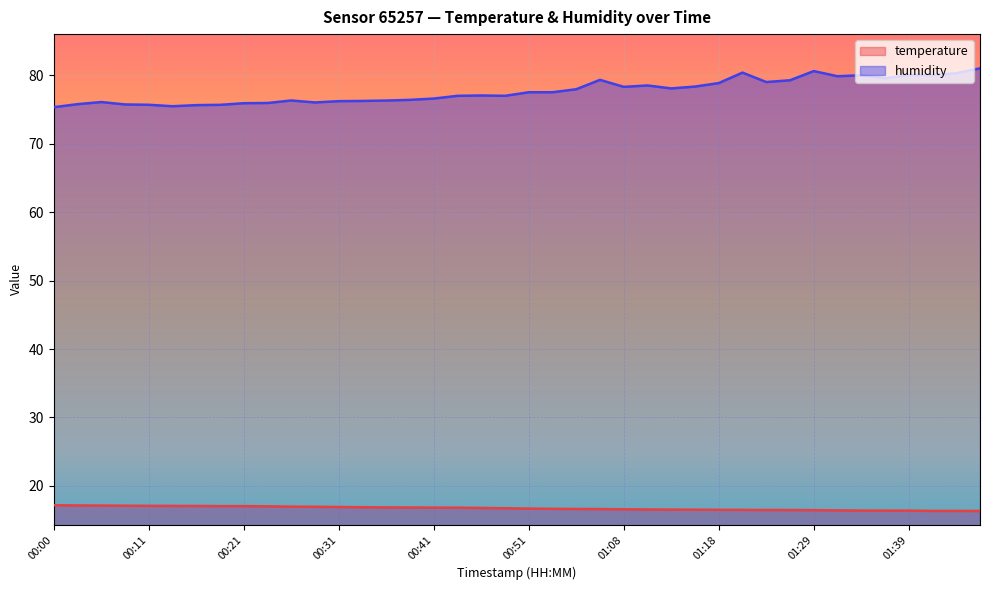

Which series has the widest spread of values?

humidity